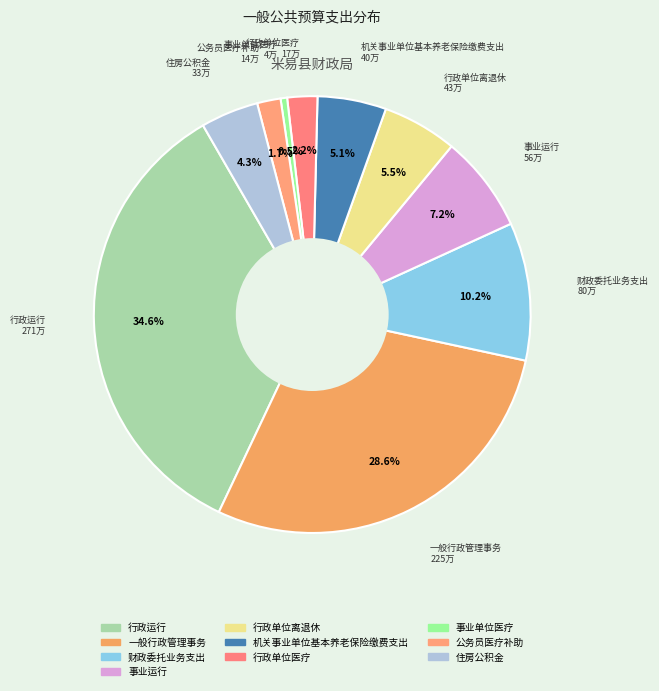

How many slices are in this pie chart?

10